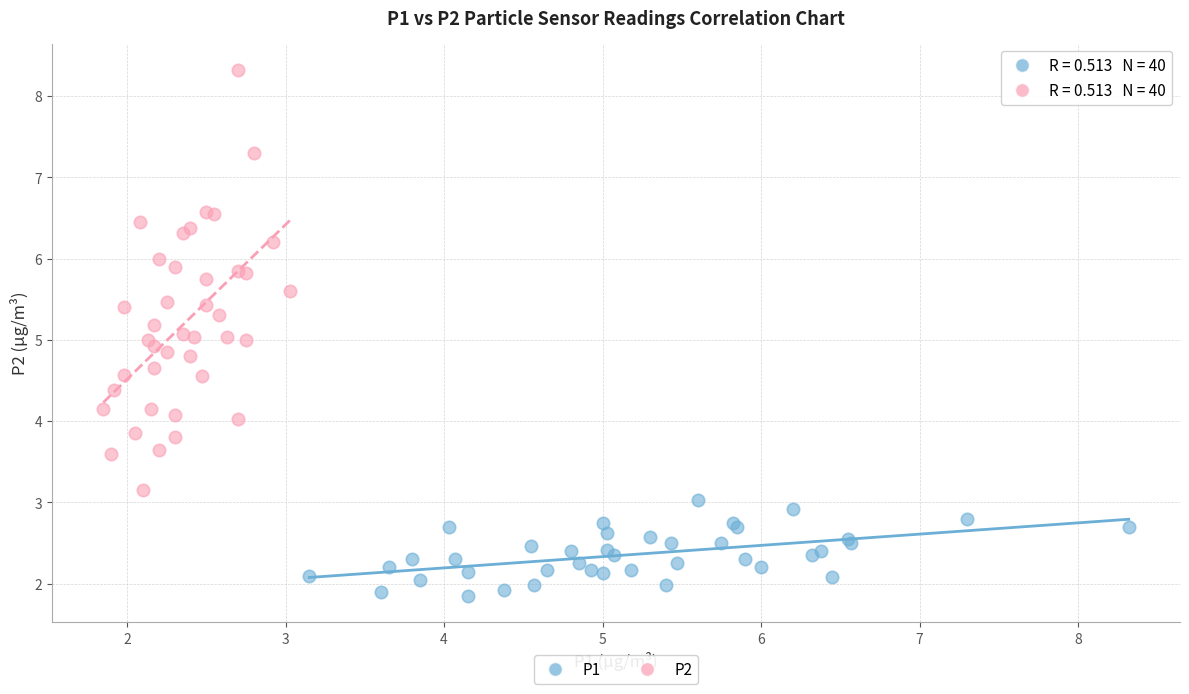

Which series contains the highest Y value?

P2